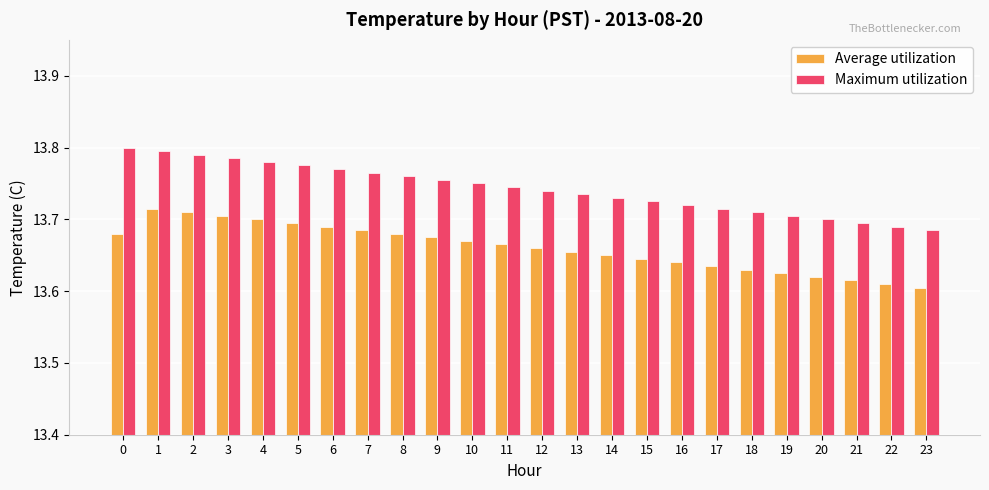

Rank the series by their maximum value, from highest to lowest.

Maximum utilization, Average utilization